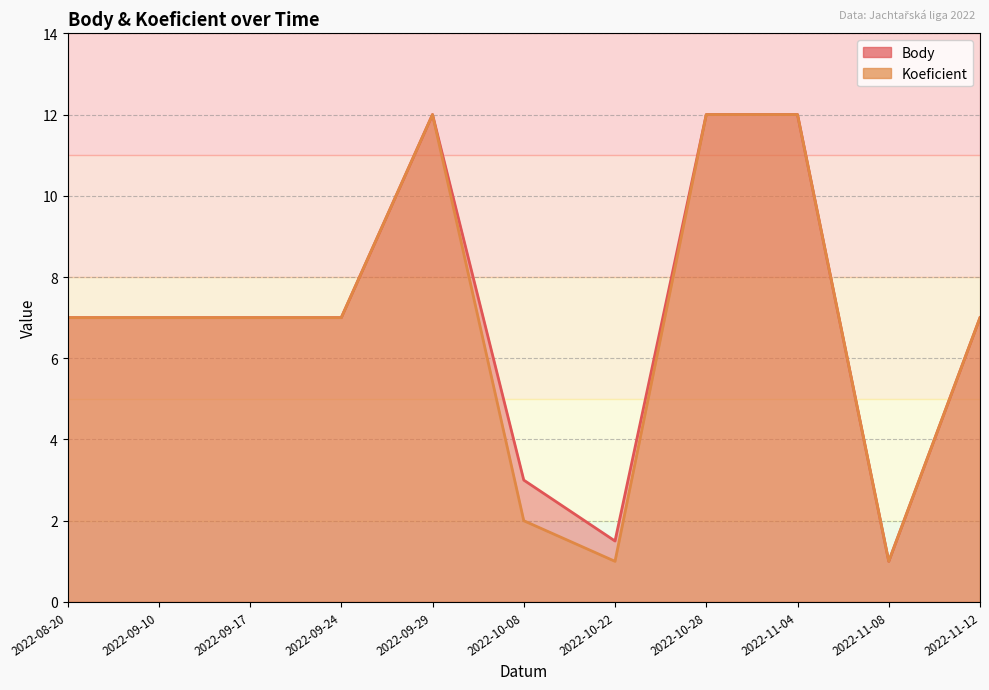

What is the average value of the Body series?

7.0